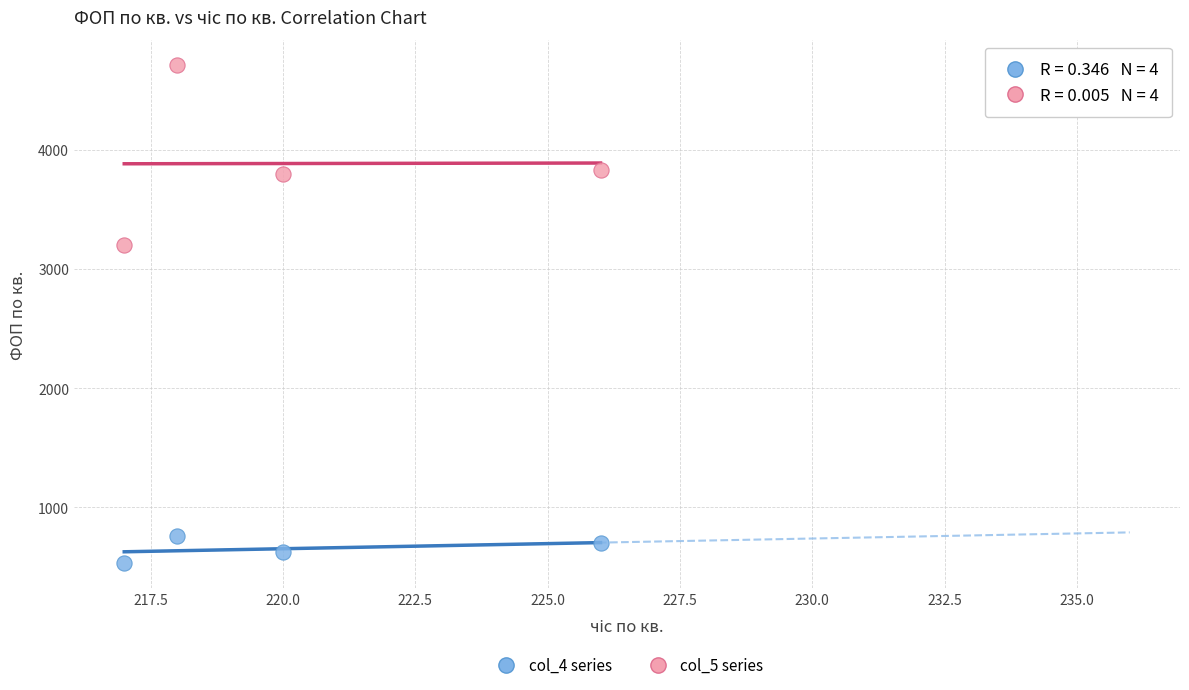

Which series has the widest spread of Y values?

col_5 series